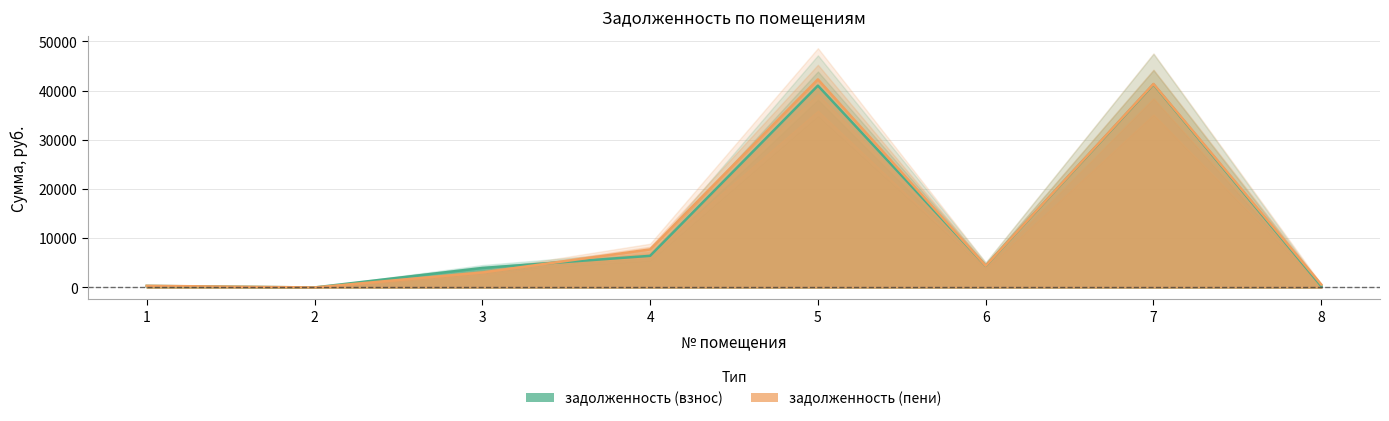

At which label does задолженность (взнос) first exceed 4393?

4